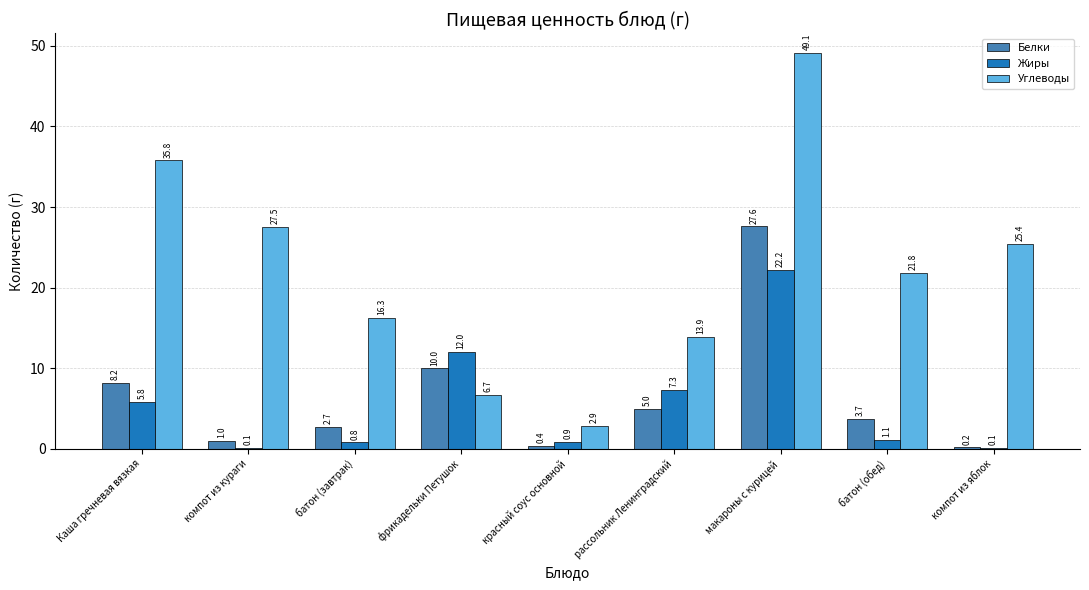

Reading left to right, extract all data points from this chart.

Белки: 8.2	1.0	2.7	10.0	0.4	5.0	27.6	3.7	0.2
Жиры: 5.8	0.1	0.8	12.0	0.9	7.3	22.2	1.1	0.1
Углеводы: 35.8	27.5	16.3	6.7	2.9	13.9	49.1	21.8	25.4